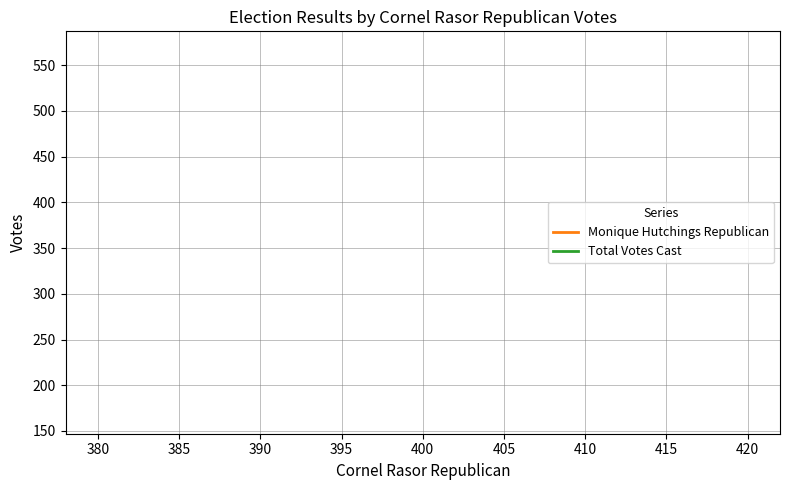

Does the chart have visible grid lines?

Yes